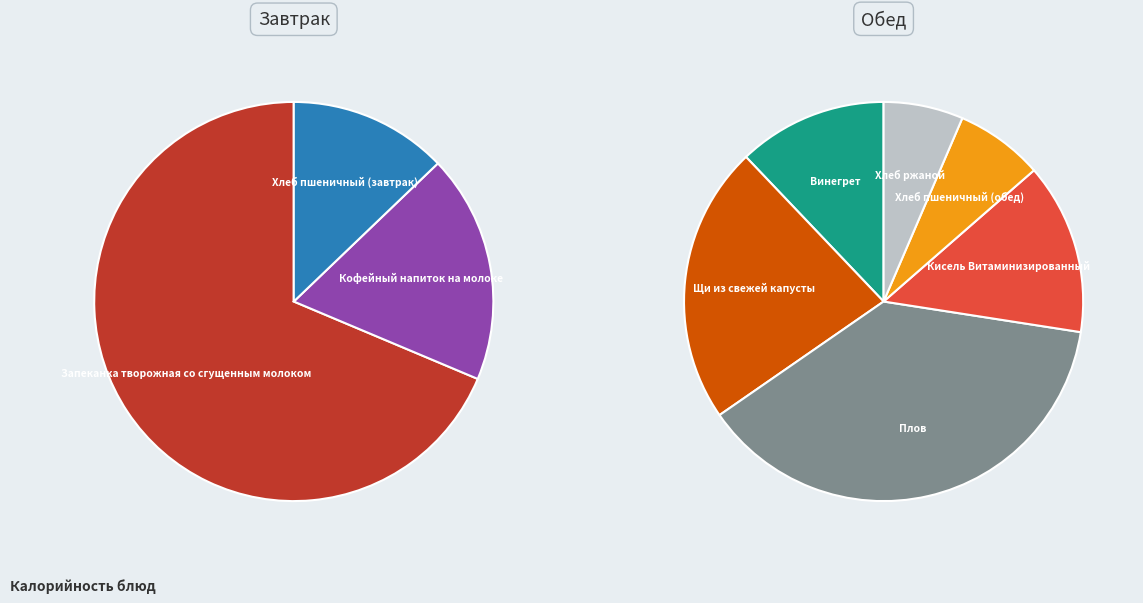

The Кисель Витаминизированный slice represents 20% of the pie. True or false?

False